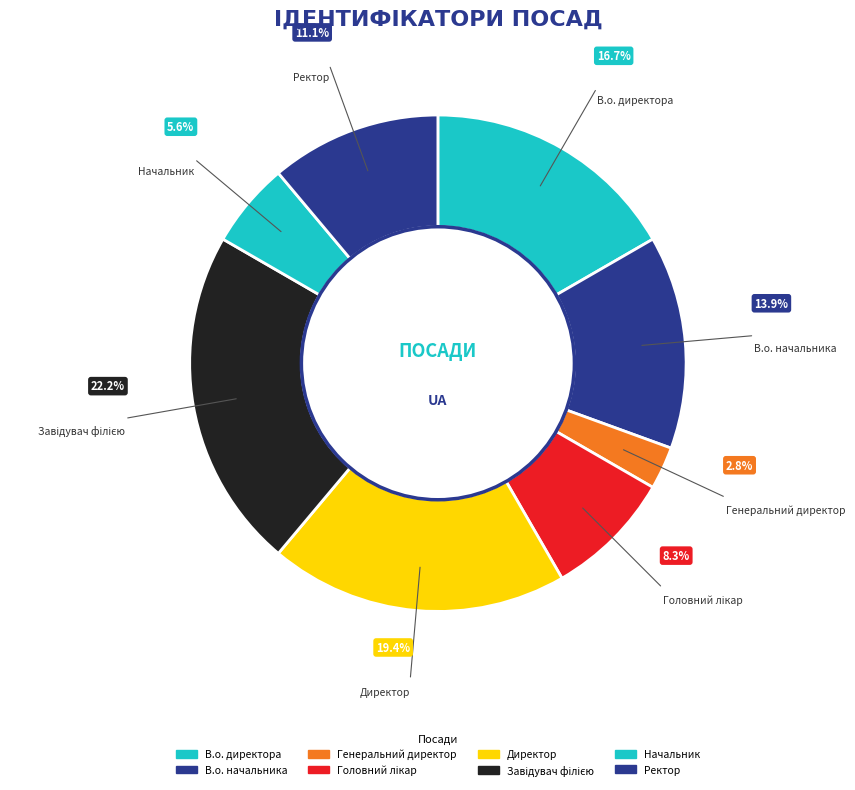

Is there a majority slice in this chart?

No